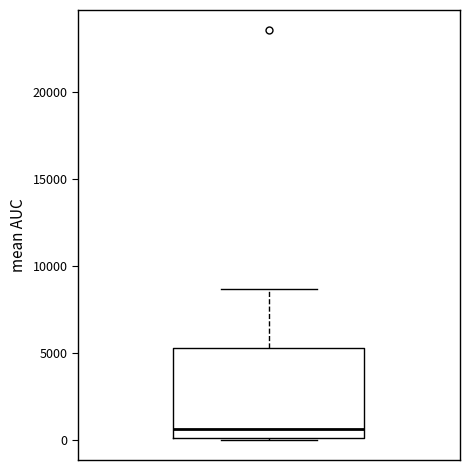

Transcribe this box plot: give where the median line is, the range the box spans, and where the two whiskers end, as read against the y-axis. The values are not printed on the chart, so give them approximately, as read against the axis.

median 500, box 0 to 5500, whiskers 0 to 8500